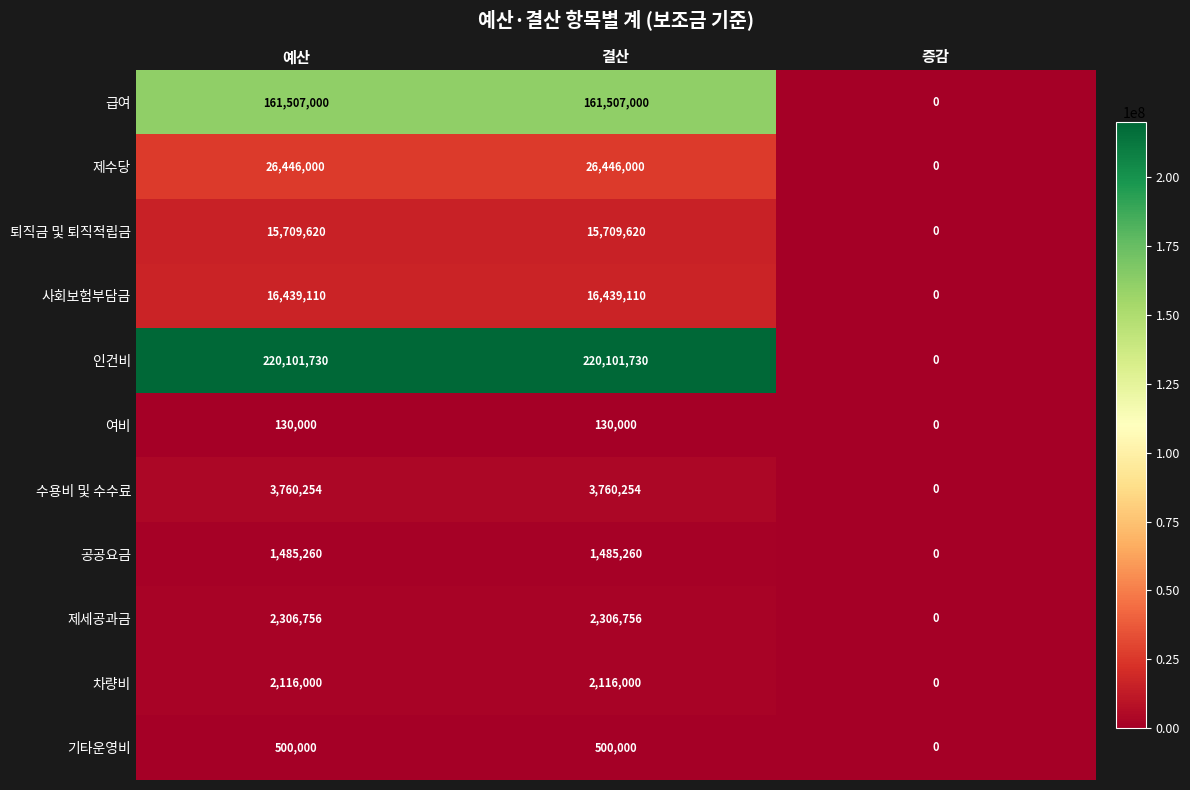

The 여비 series shows 88483 at 예산. True or false?

False